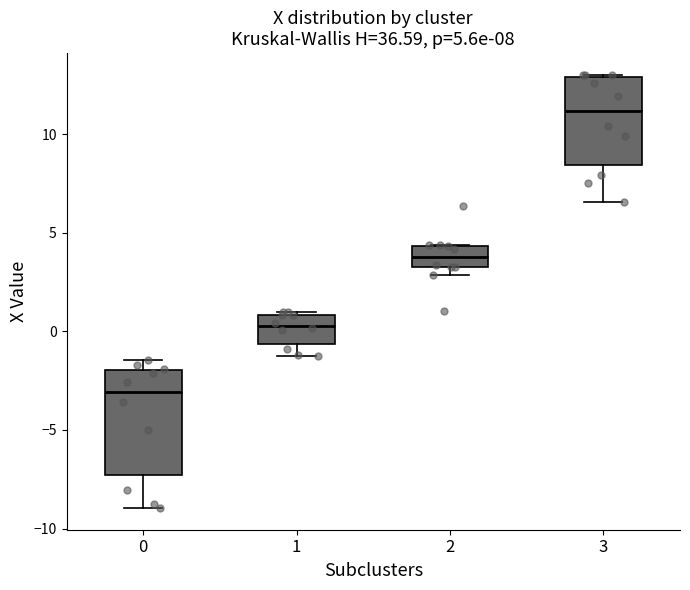

Which box is the tallest, from its lower edge to its upper edge?

0